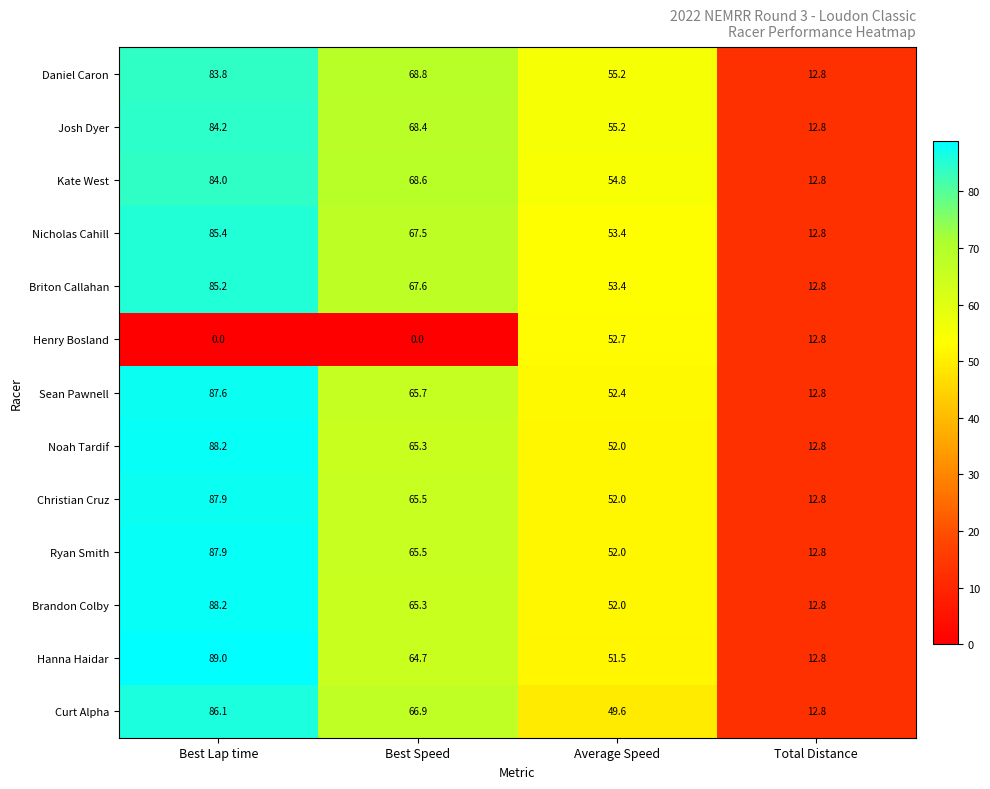

The Josh Dyer series shows 24.4 at Average Speed. True or false?

False